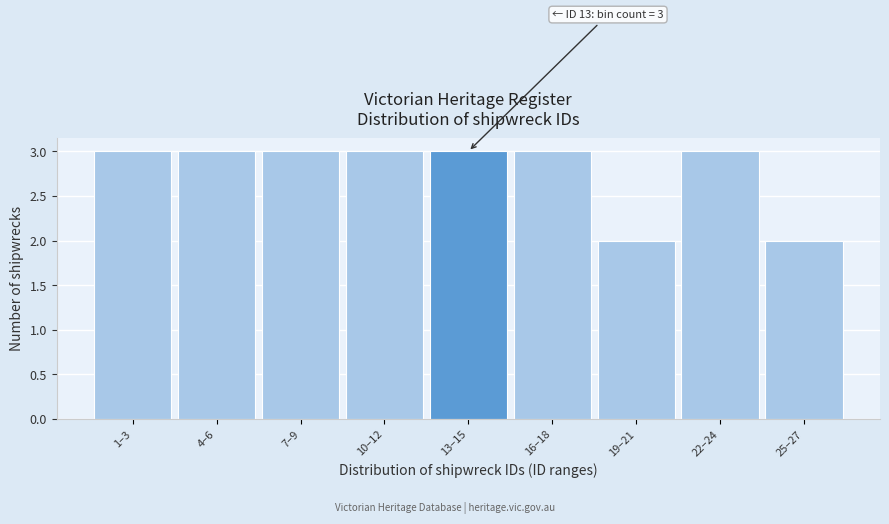

Reading left to right, list all the values displayed in this chart.

3	3	3	3	3	3	2	3	2